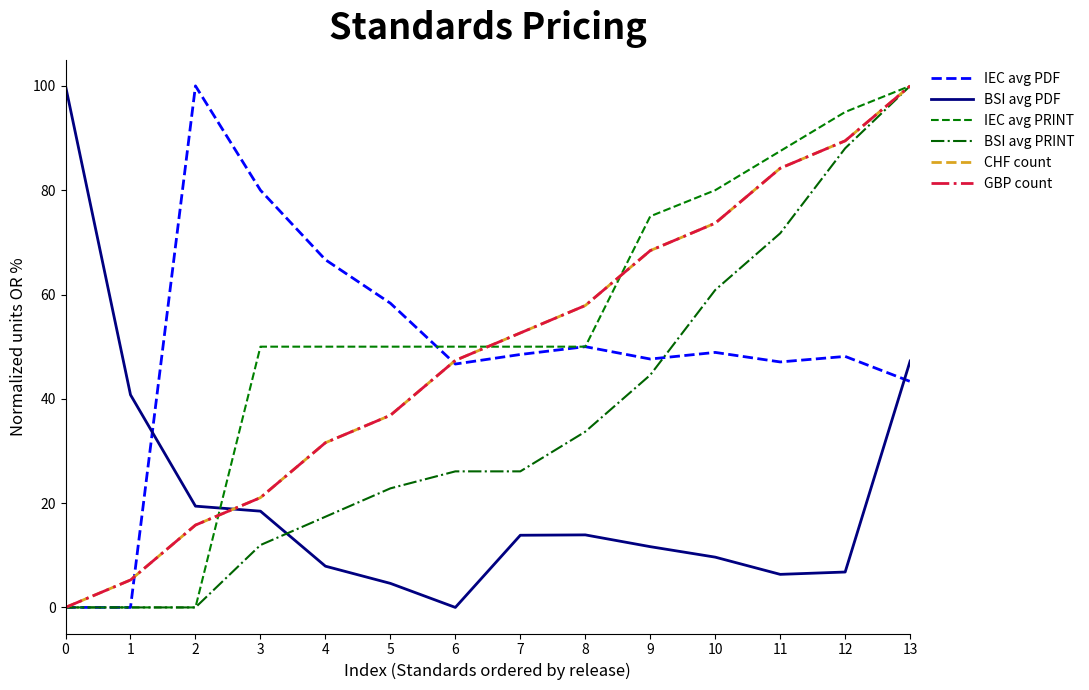

Does the chart have visible grid lines?

No